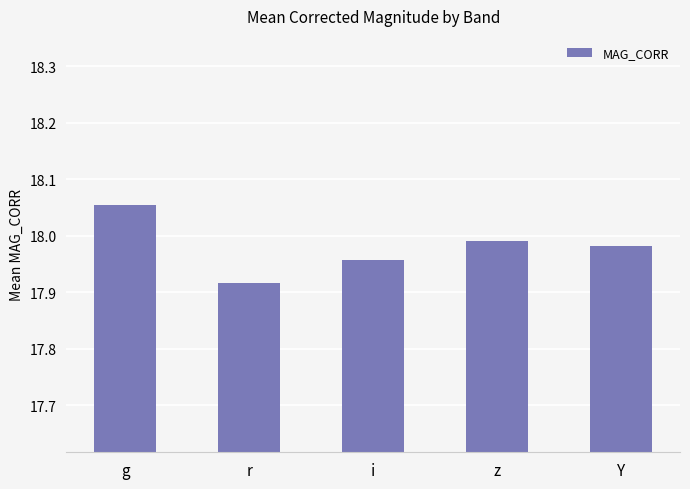

True or false: the data shows 10.3 at r.

False